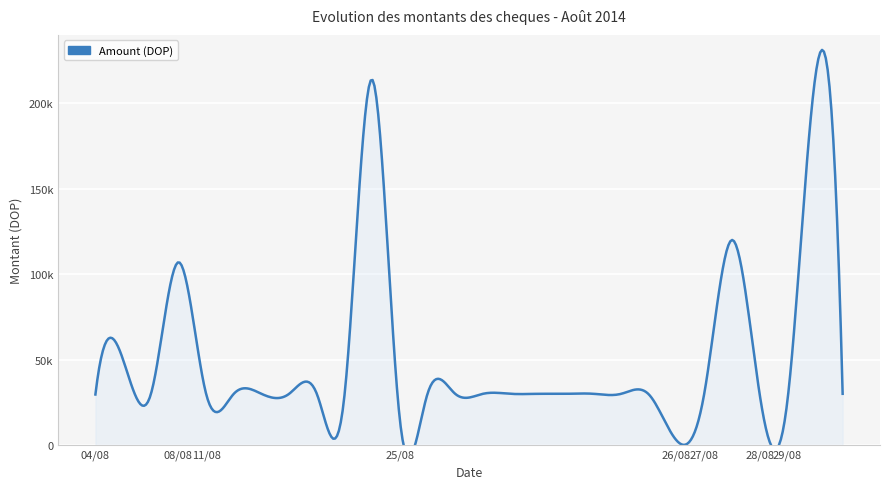

Between 25/08 and 11/08, which is larger?

25/08